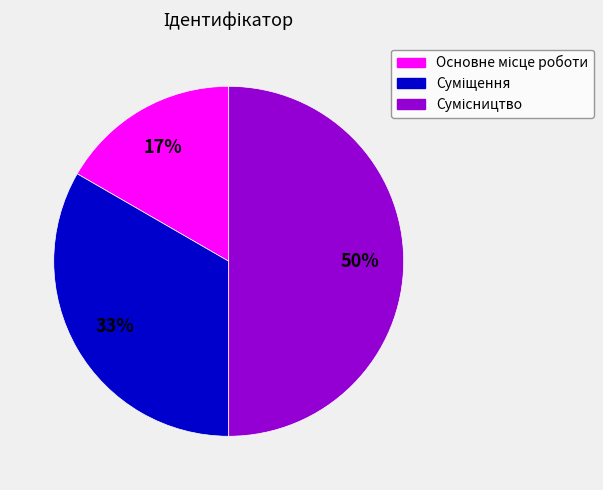

To the nearest percent, what is the average slice percentage?

33%